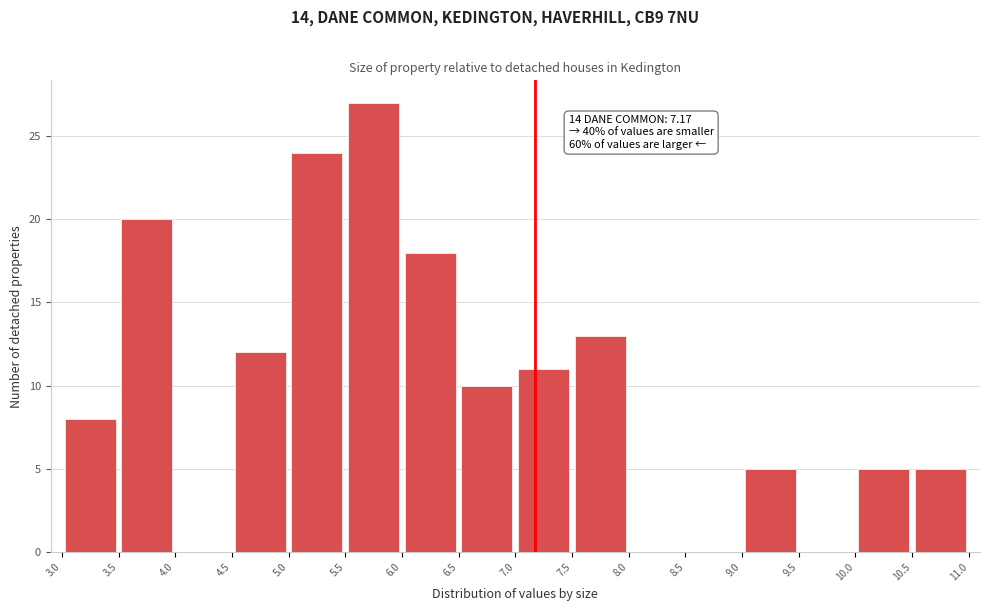

Over which range of the x-axis is the bar tallest?

5.5 to 6.0